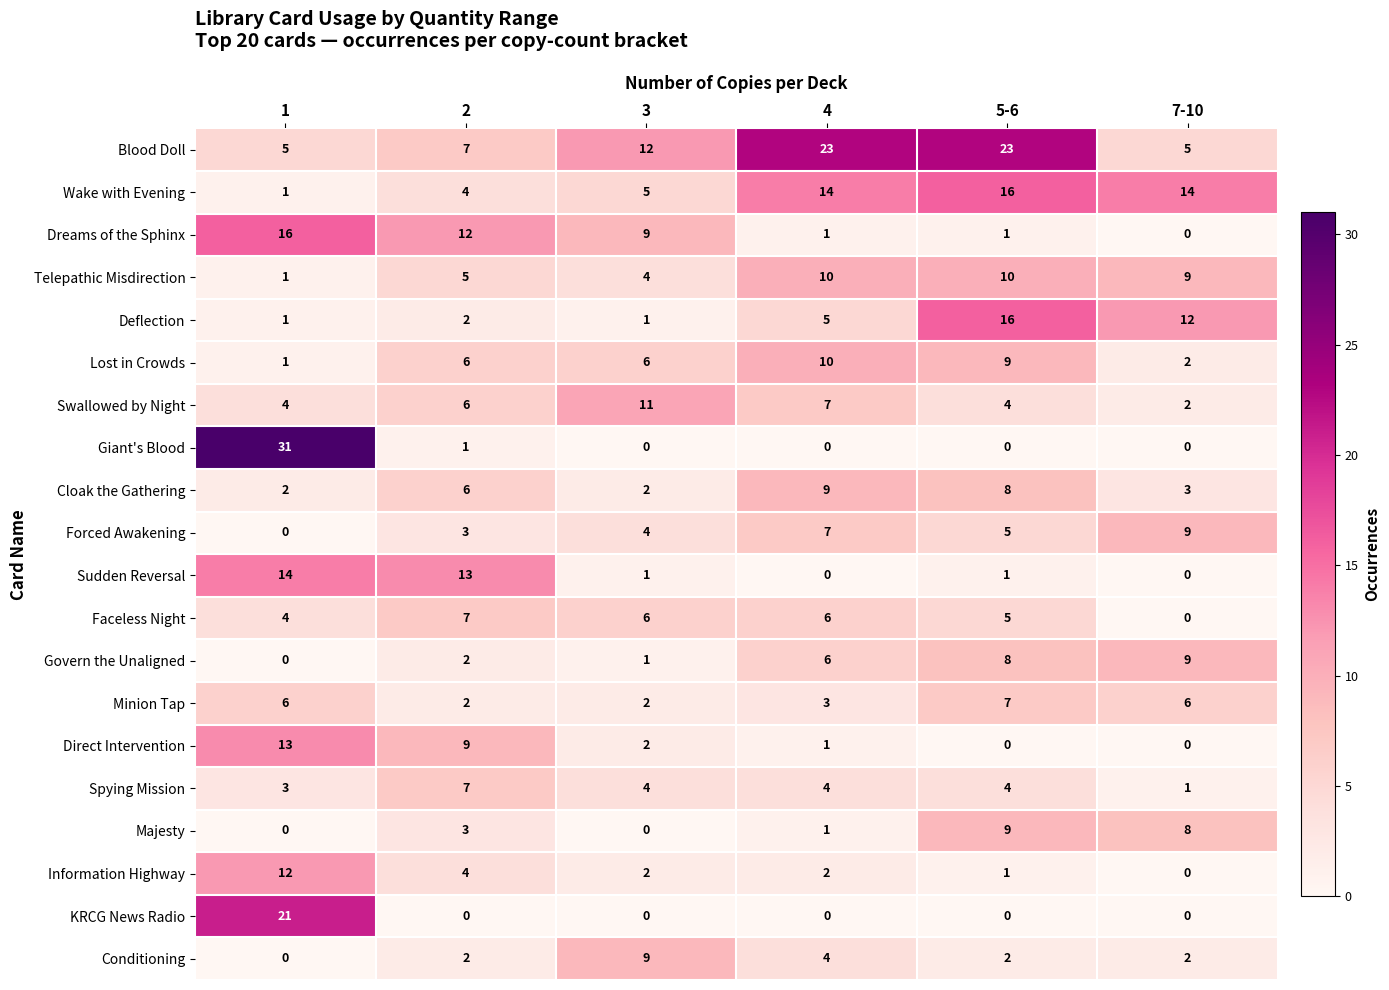

How many Conditioning values are between 2 and 4?

4